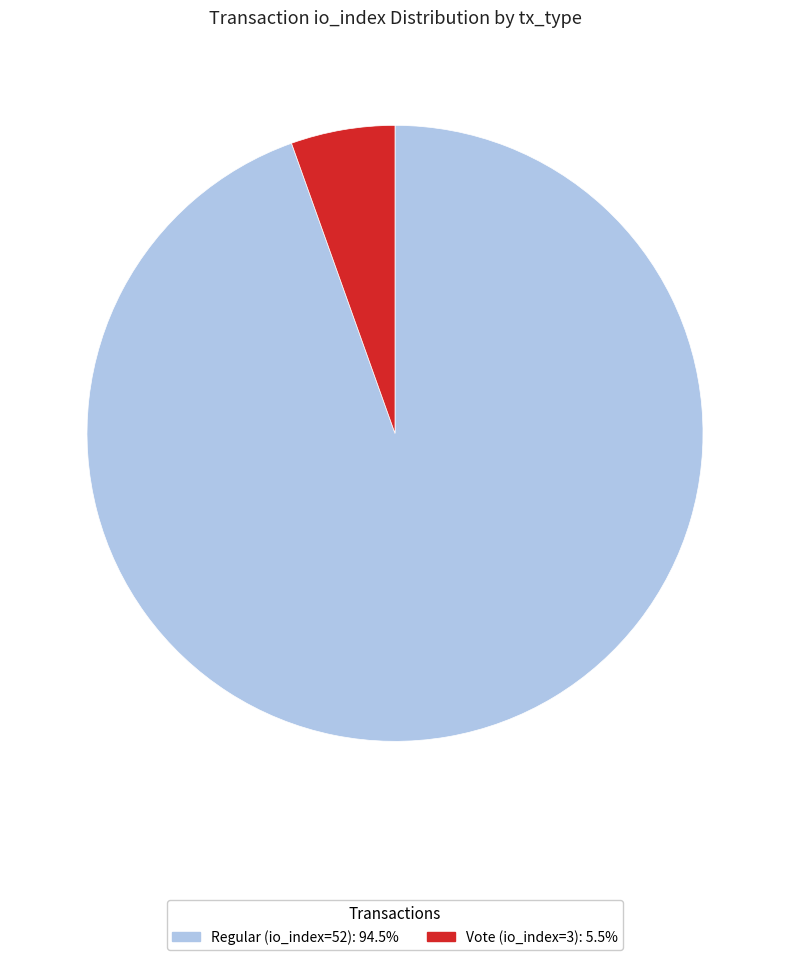

What is the smallest slice in the pie chart?

Vote (io_index=3)